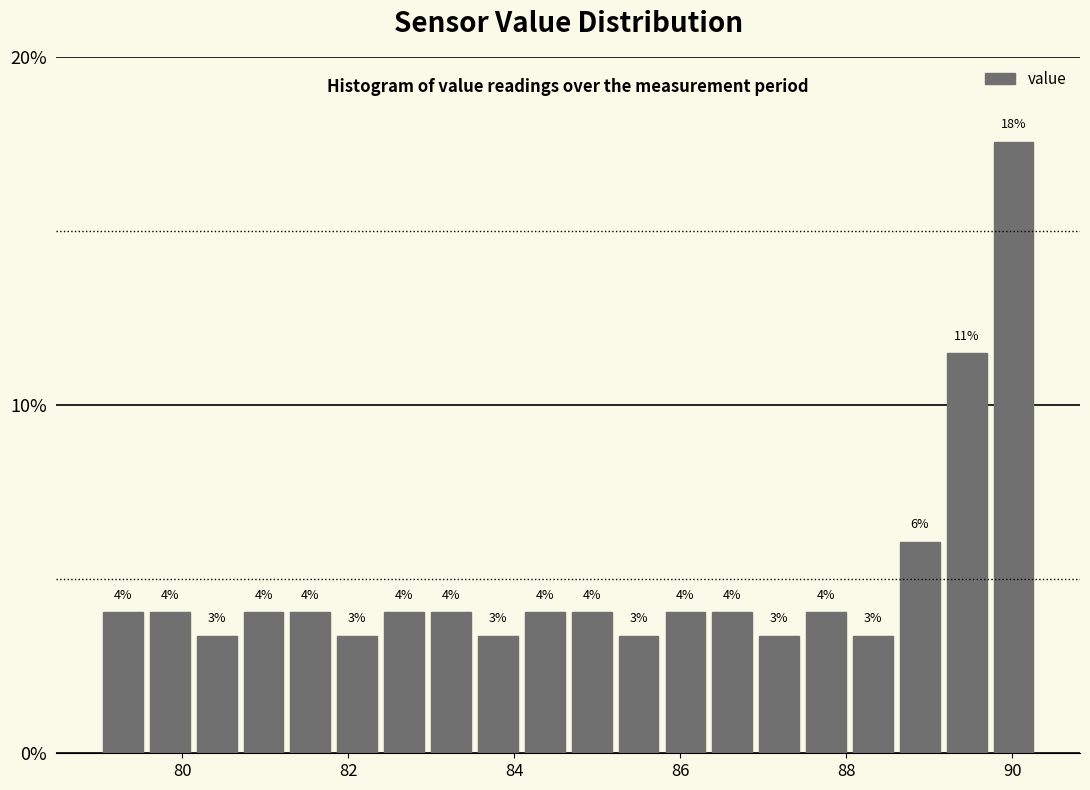

Read against the x-axis, roughly where is the centre of the tallest bar?

90.0